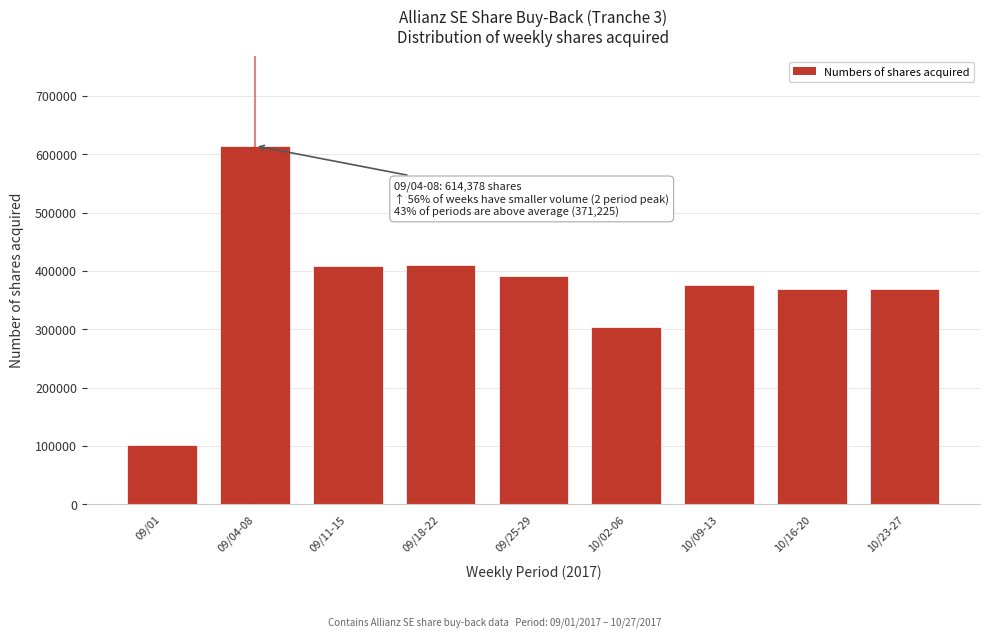

What is the difference between the maximum and minimum values?

512898